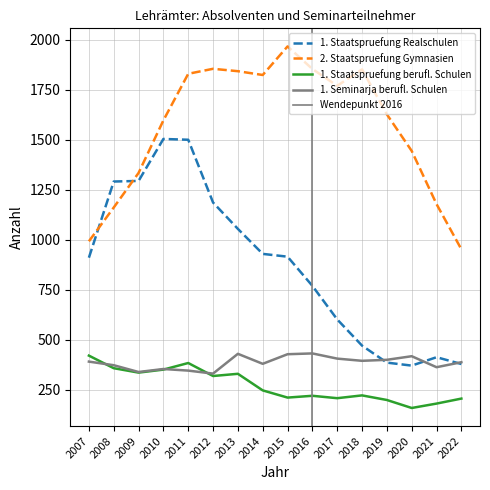

True or false: 1. Seminarja berufl. Schulen has a value of 86 at 2020.

False